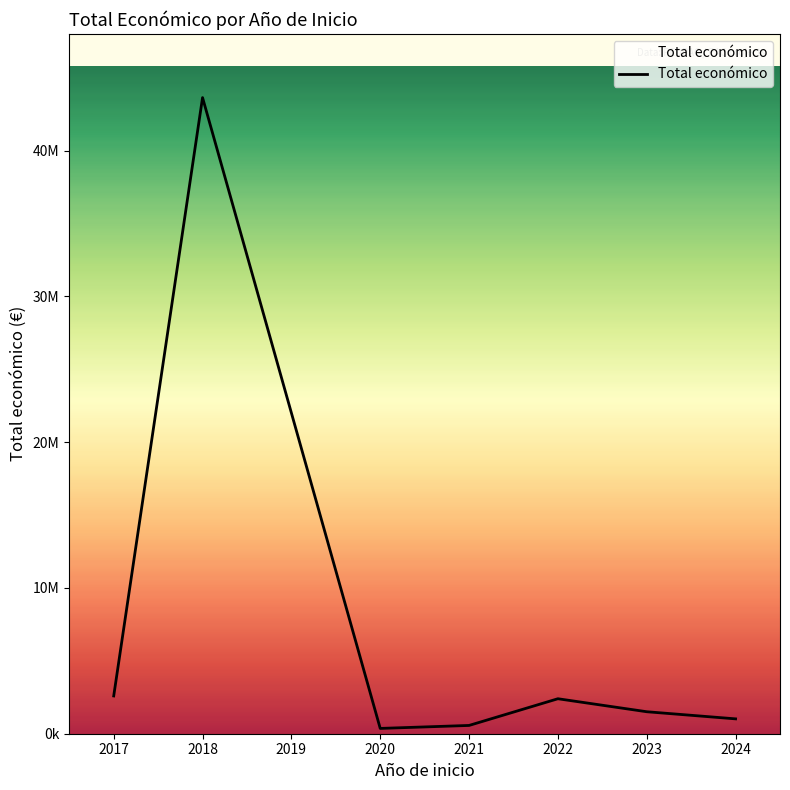

Reading left to right, transcribe all the data shown in this chart.

2591139	43631825	22005166	363424	567924	2399434	1508021	1019121